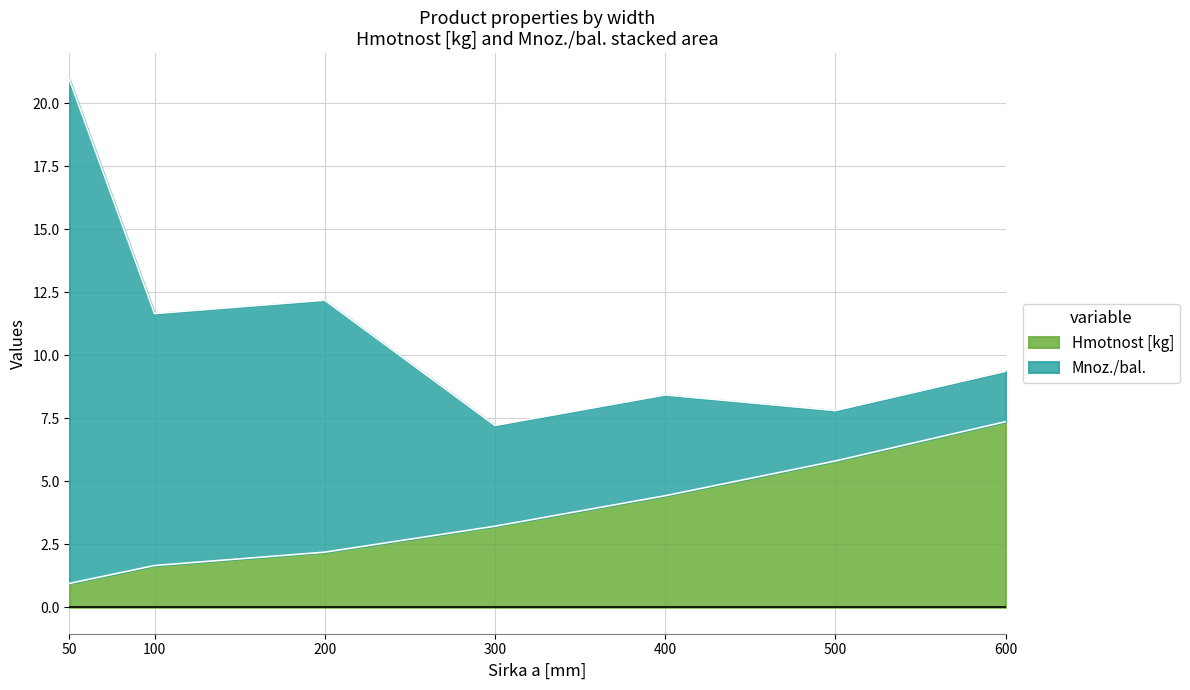

True or false: the data shows 2.8 at 100.

False